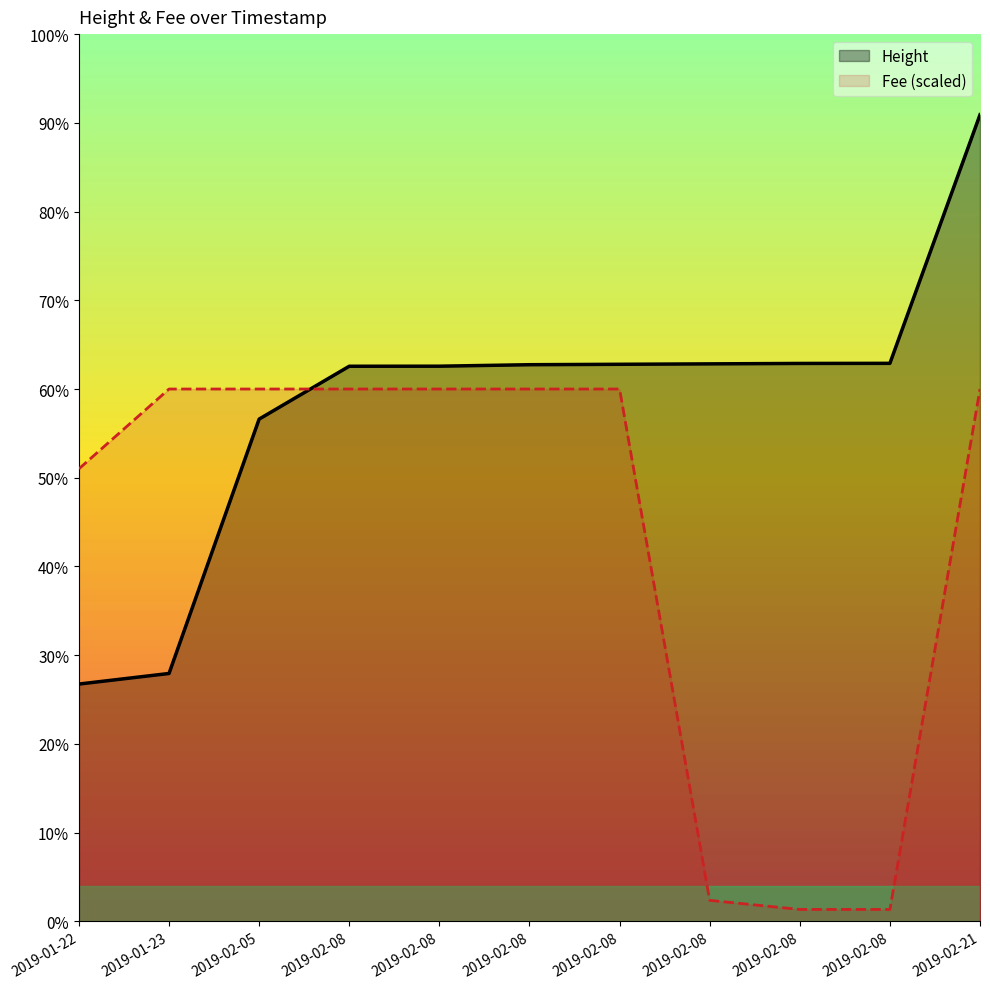

True or false: Height has more than 0 interior local peaks.

False